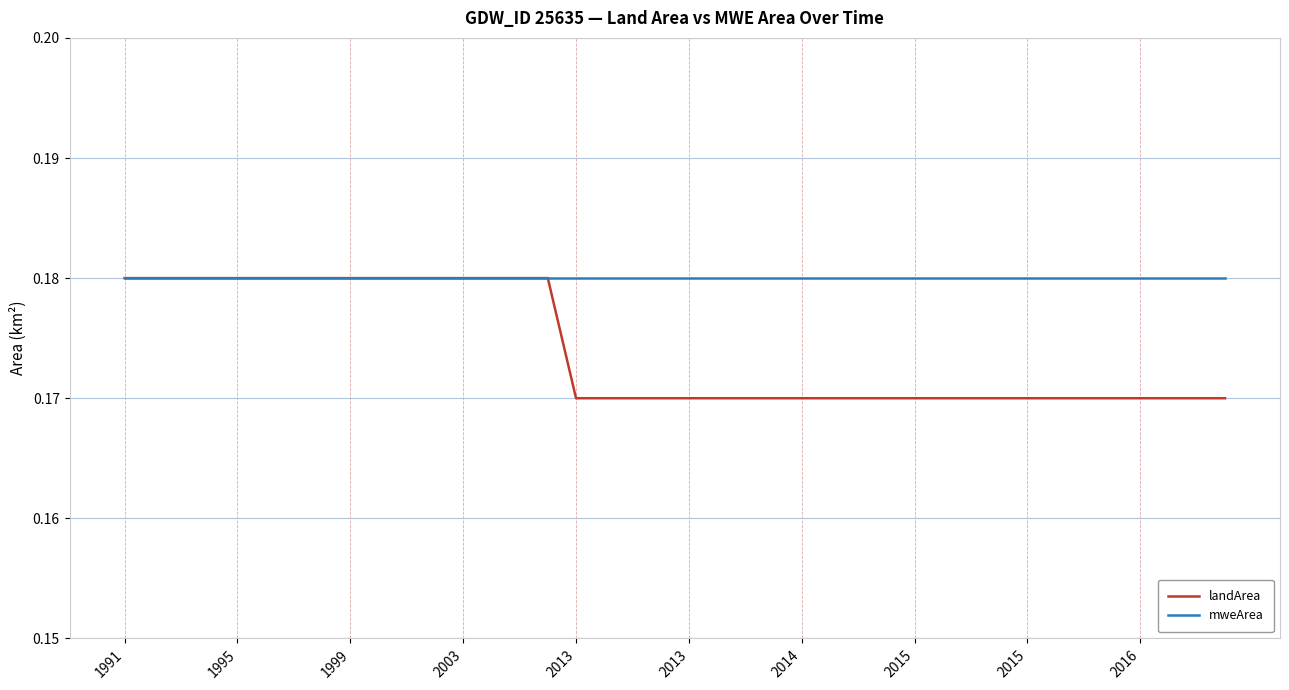

How many landArea values are between 0 and 1?

40